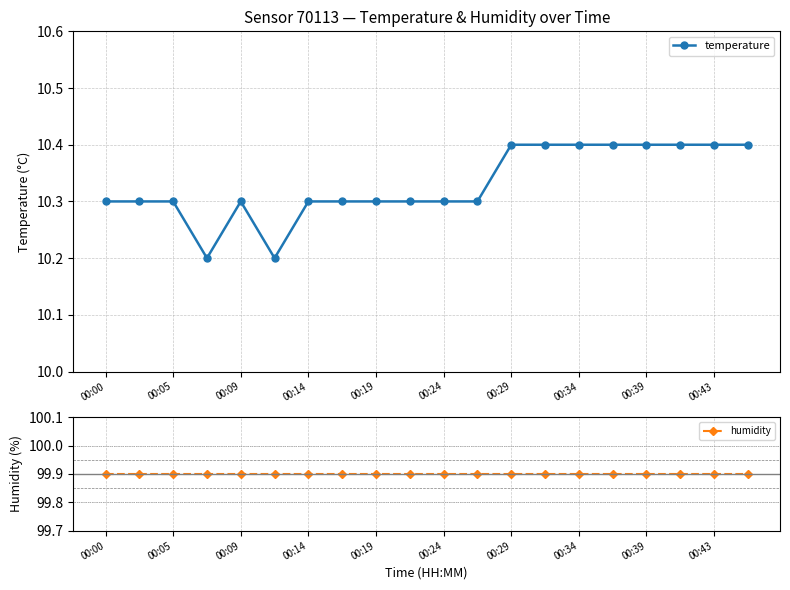

Reading right to left, transcribe all the data shown in this chart.

temperature: 10.4	10.4	10.4	10.4	10.4	10.4	10.4	10.4	10.3	10.3	10.3	10.3	10.3	10.3	10.2	10.3	10.2	10.3	10.3	10.3
humidity: 99.9	99.9	99.9	99.9	99.9	99.9	99.9	99.9	99.9	99.9	99.9	99.9	99.9	99.9	99.9	99.9	99.9	99.9	99.9	99.9